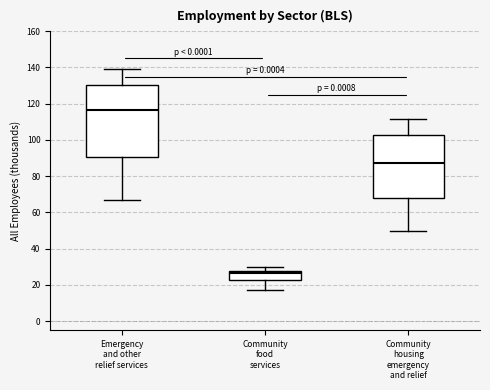

Where does the upper whisker of the box for Emergency and other relief services end on the y-axis? The values are not printed on the chart, so give them approximately, as read against the axis.

138